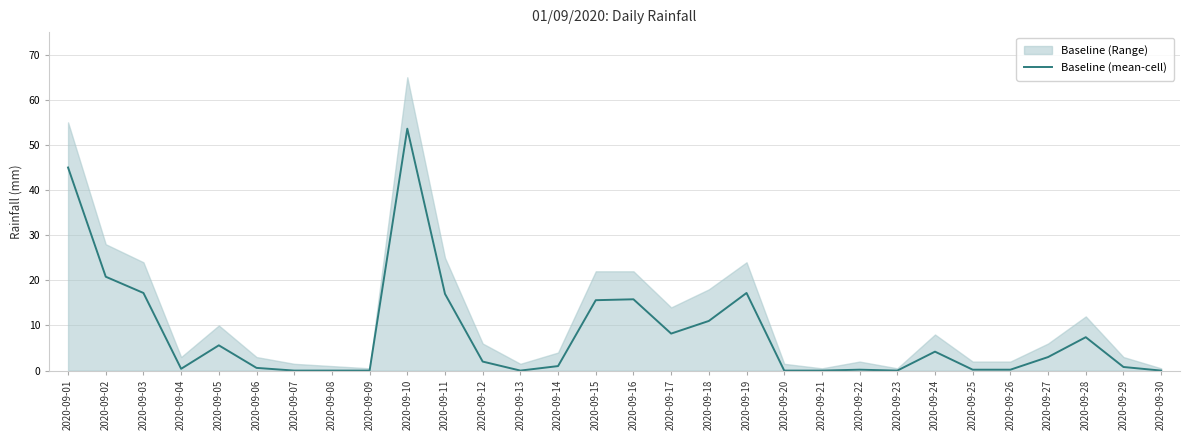

Which has a higher value, 2020-09-21 or 2020-09-19?

2020-09-19